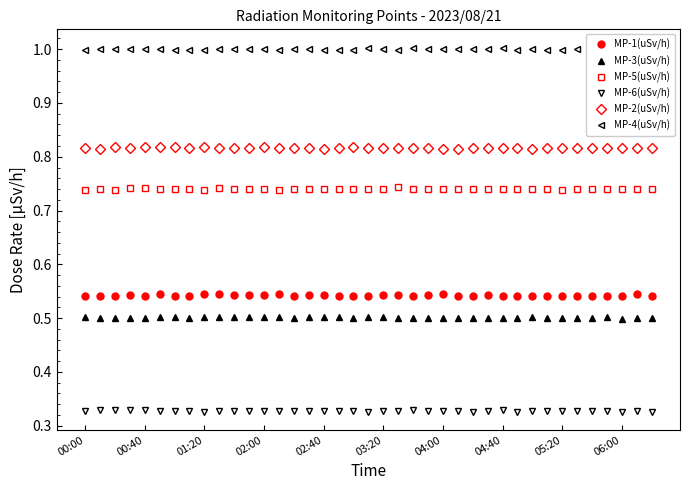

True or false: MP-1(uSv/h) and MP-6(uSv/h) cross at least once.

False